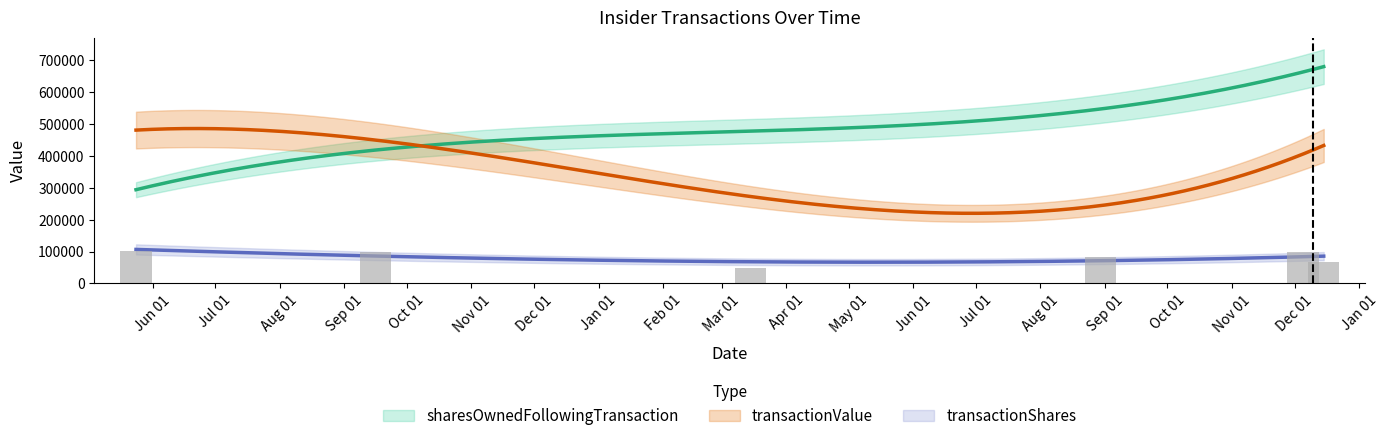

What is the label of the 3rd bar from the left?

2006-03-15